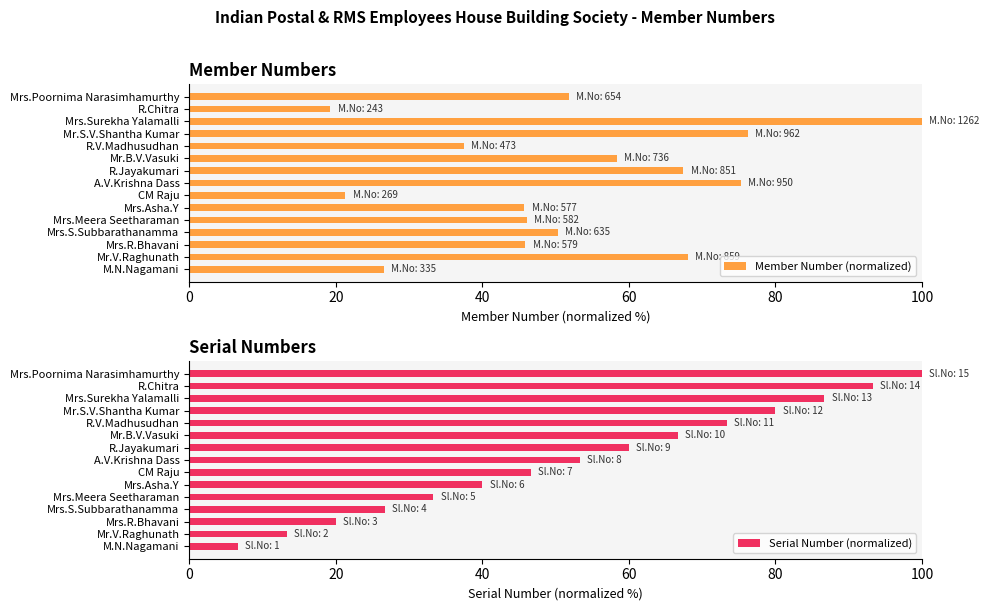

How many bars are there in each group?

2